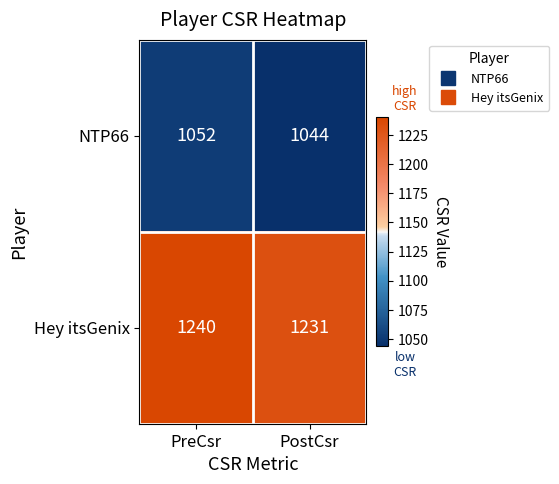

Rank the series by their maximum value, from lowest to highest.

NTP66, Hey itsGenix